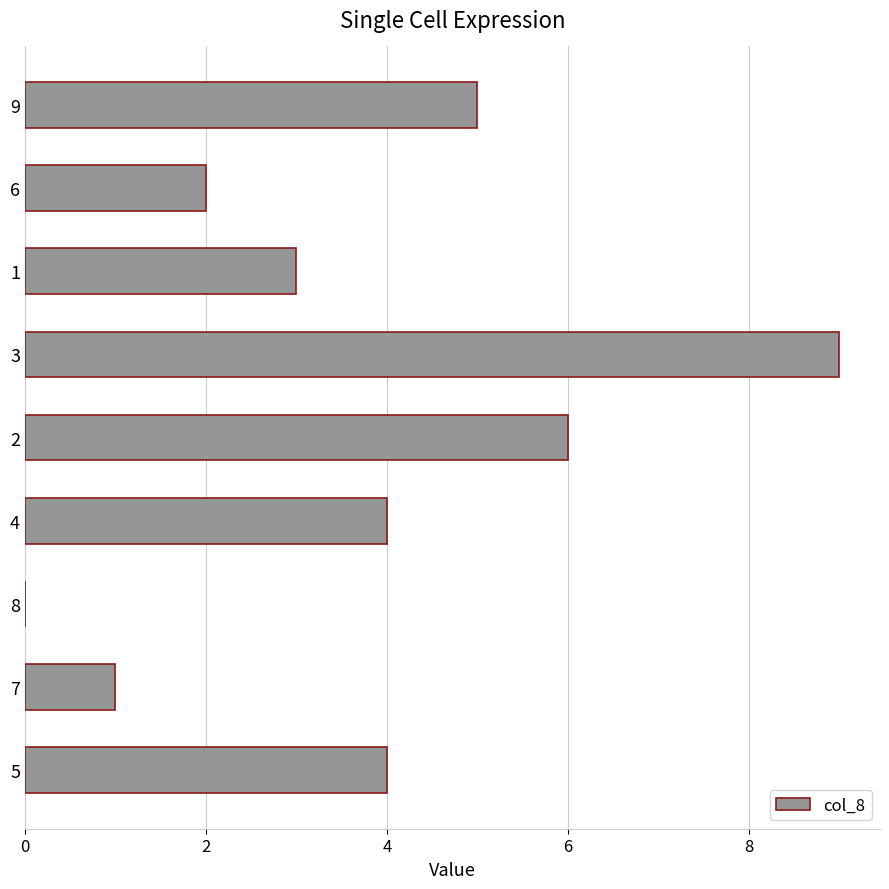

At which category does the chart reach its peak across all series?

3